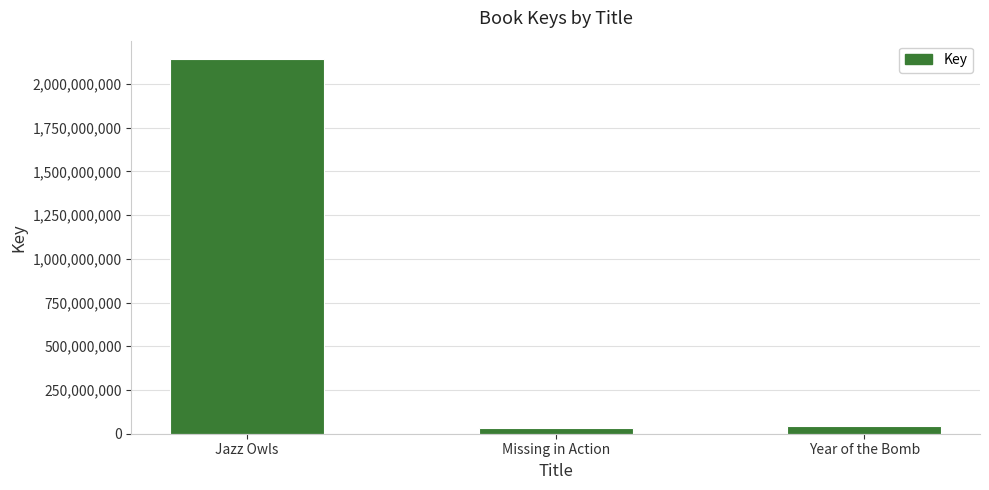

What position from the left is Year of the Bomb?

3